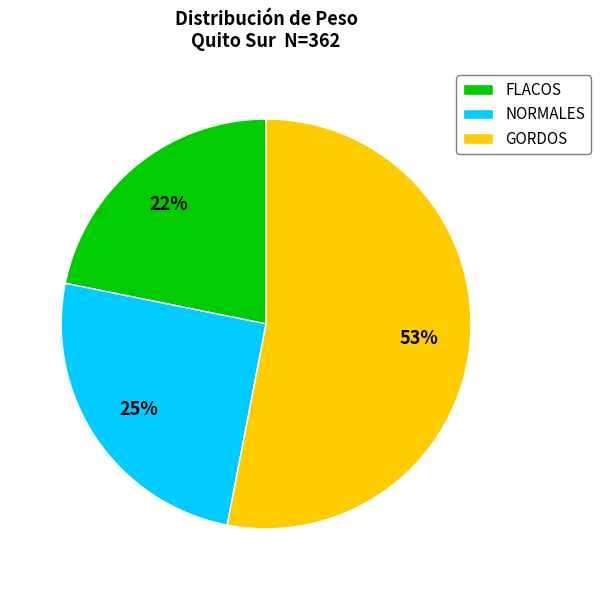

How many slices are in this pie chart?

3